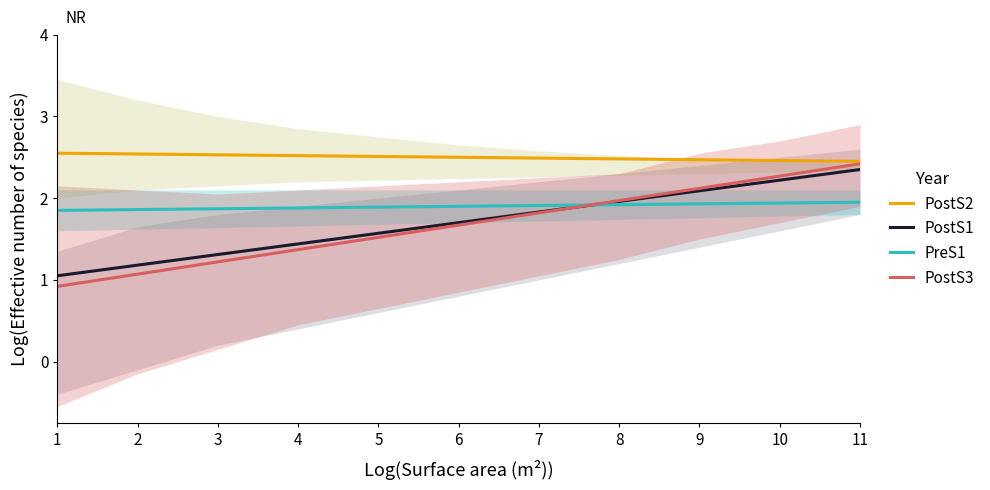

How many PreS1 values are between 1 and 2?

11